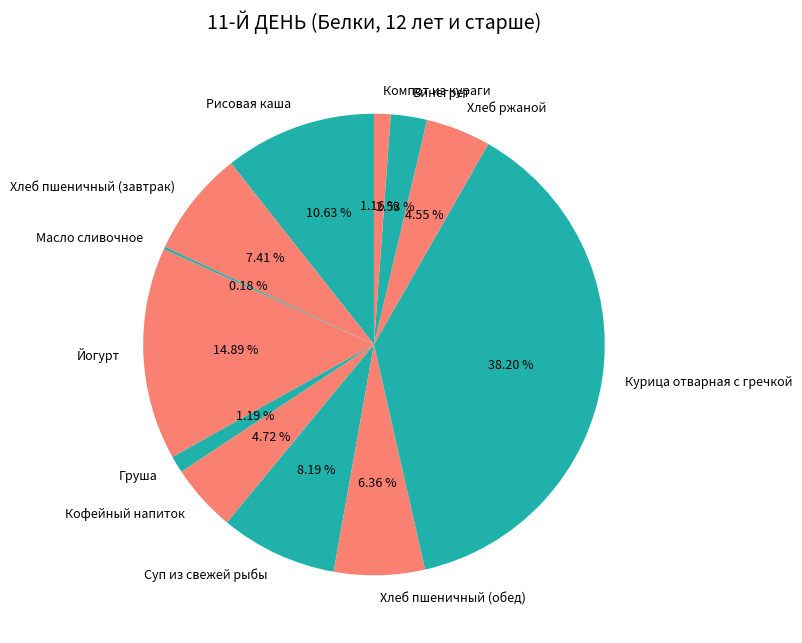

What is the largest slice in the pie chart?

Курица отварная с гречкой